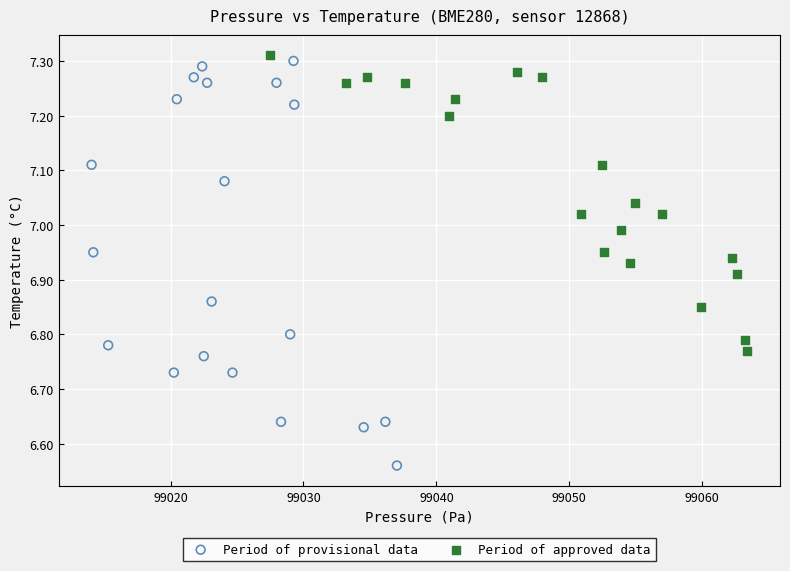

Which series has the widest spread of Y values?

Period of provisional data